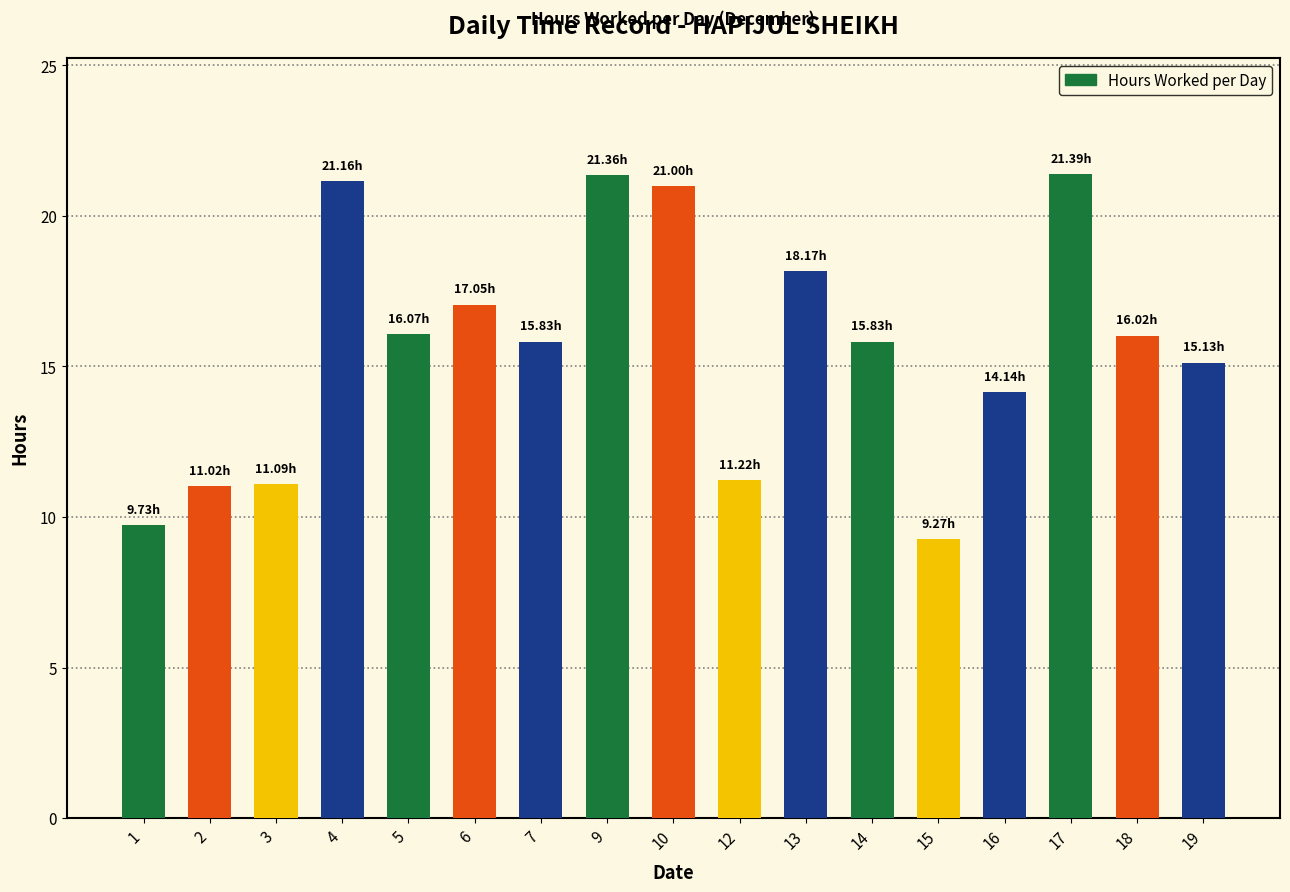

Approximately how many times larger is the value at 7 compared to 18?

1.0